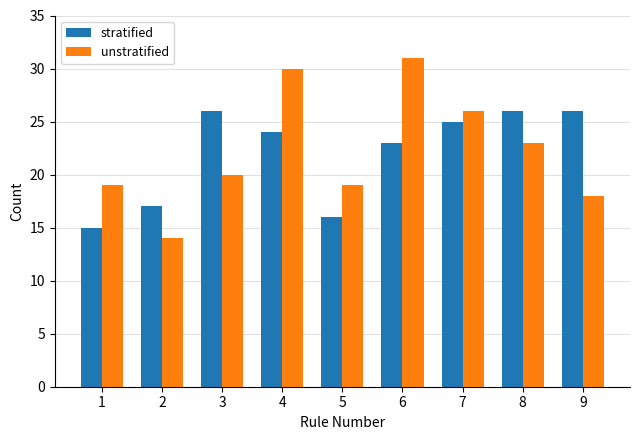

Which category has the lowest value in the stratified series?

1